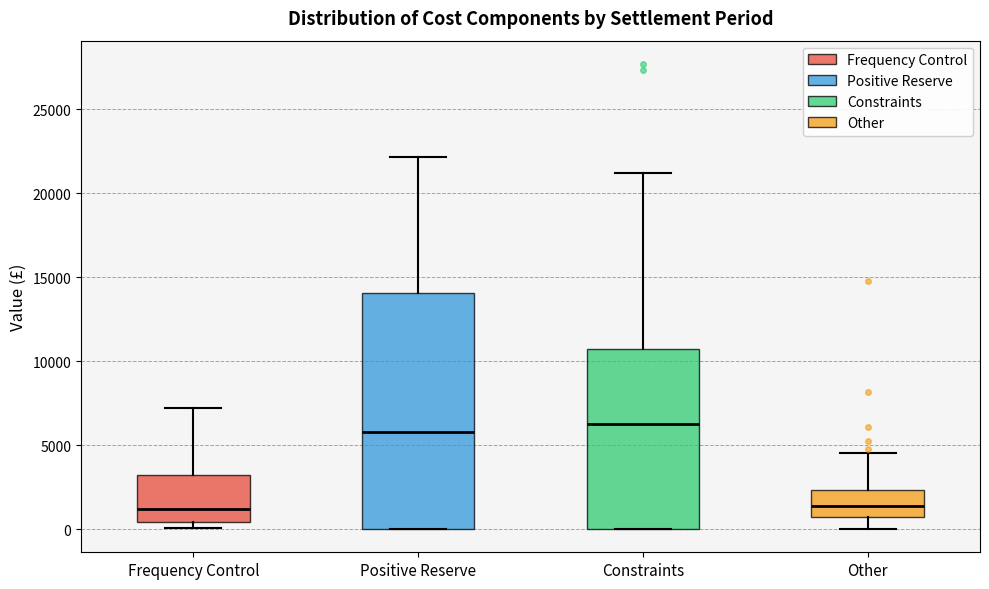

Reading left to right, transcribe this box plot: for each box, give where its median line is, the range the box spans, and where its two whiskers end, as read against the y-axis. The values are not printed on the chart, so give them approximately, as read against the axis.

Frequency Control: median 1000, box 500 to 3000, whiskers 0 to 7000
Positive Reserve: median 6000, box 0 to 14000, whiskers 0 to 22000
Constraints: median 6500, box 0 to 10500, whiskers 0 to 21000
Other: median 1500, box 500 to 2500, whiskers 0 to 4500